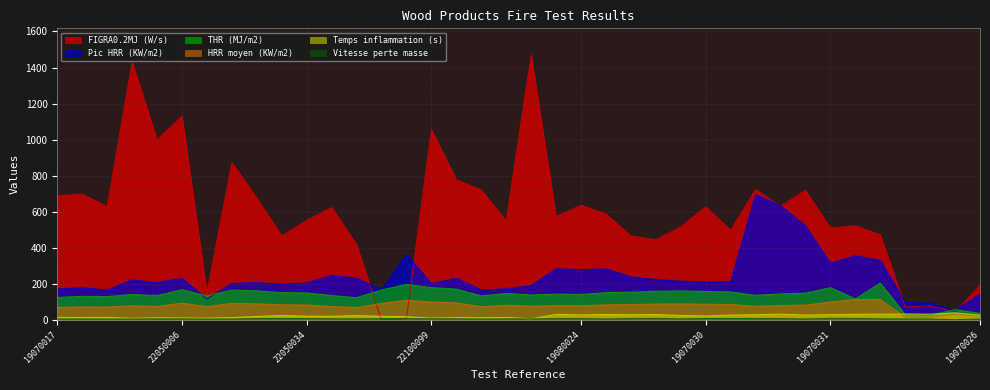

What are all the series names shown in the legend?

Pic HRR (KW/m2), HRR moyen (KW/m2), THR (MJ/m2), FIGRA0.2MJ (W/s), Temps inflammation (s), Vitesse perte masse